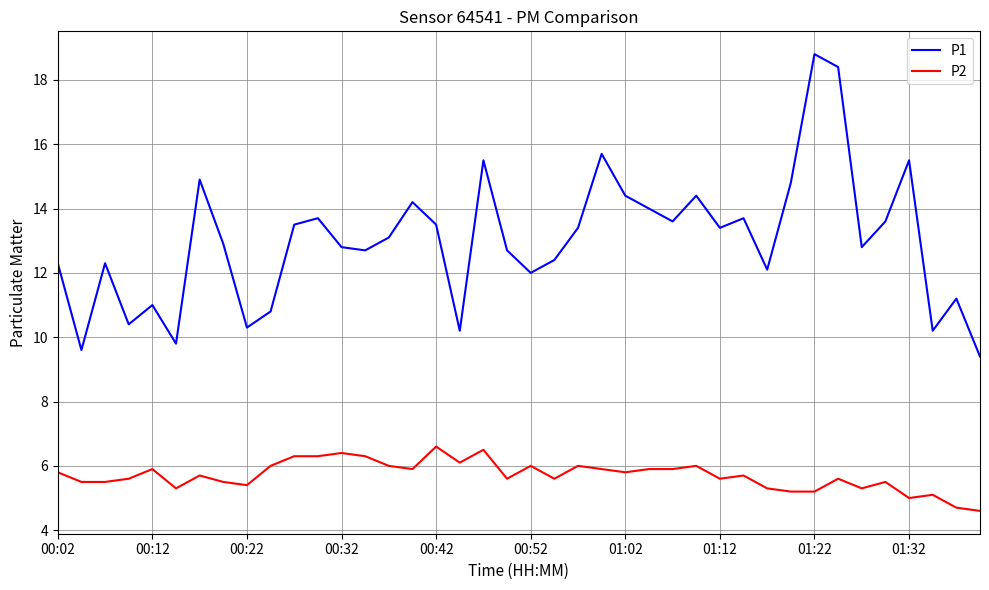

True or false: P2 and P1 intersect in this chart.

False